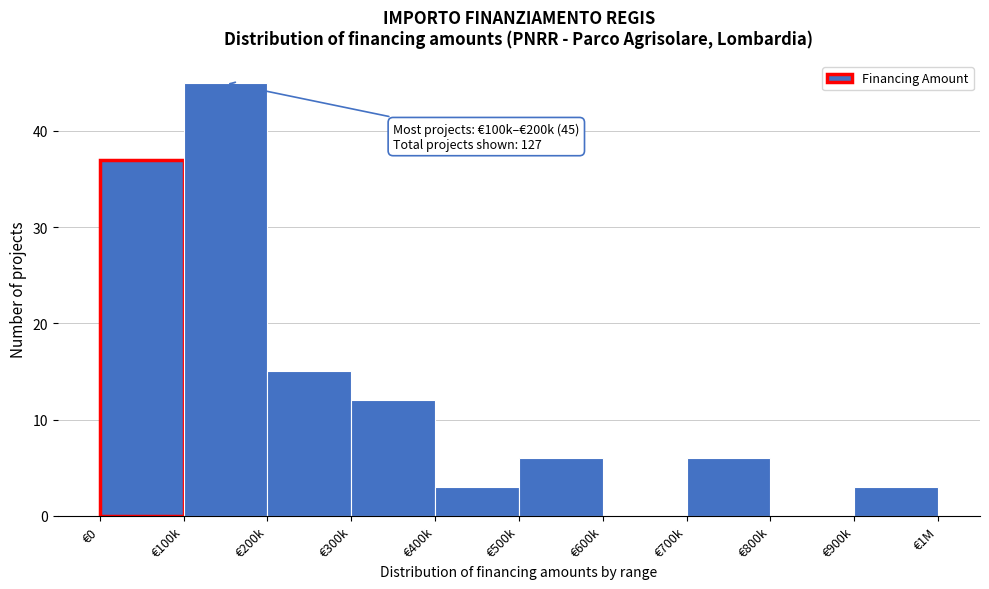

Reading left to right, transcribe all the data shown in this chart.

€0=37	€100k=45	€200k=15	€300k=12	€400k=3	€500k=6	€600k=0	€700k=6	€800k=0	€900k=3